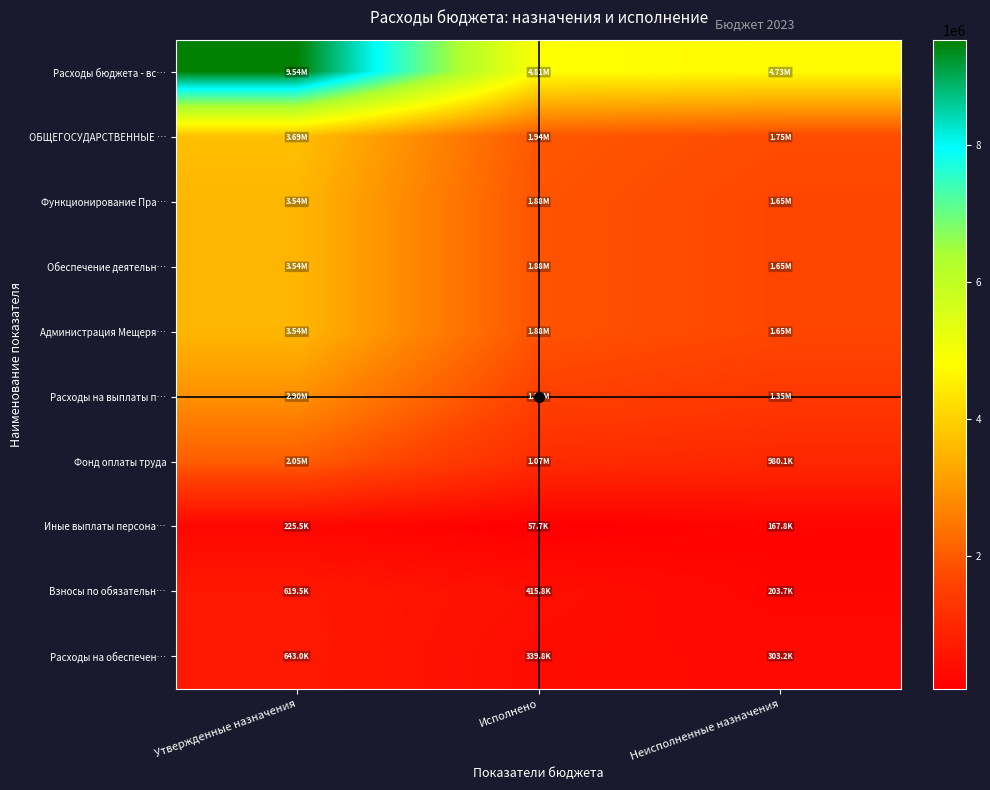

Rank the series by their maximum value, from lowest to highest.

Иные выплаты персона…, Взносы по обязательн…, Расходы на обеспечен…, Фонд оплаты труда, Расходы на выплаты п…, Администрация Мещеря…, Функционирование Пра…, Обеспечение деятельн…, ОБЩЕГОСУДАРСТВЕННЫЕ …, Расходы бюджета - вс…